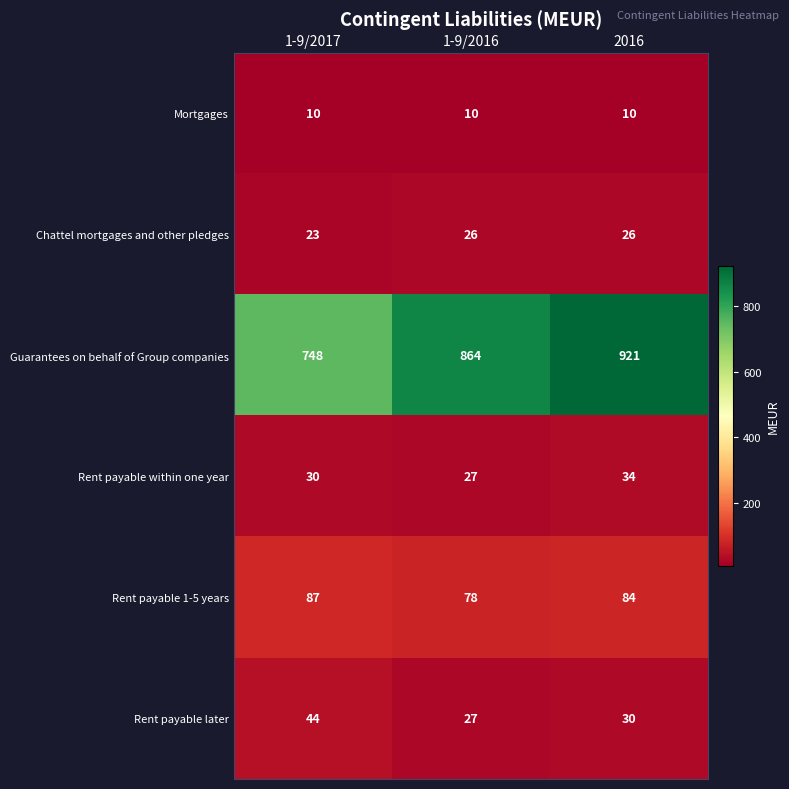

Rank the series by their maximum value, from lowest to highest.

Mortgages, Chattel mortgages and other pledges, Rent payable within one year, Rent payable later, Rent payable 1-5 years, Guarantees on behalf of Group companies